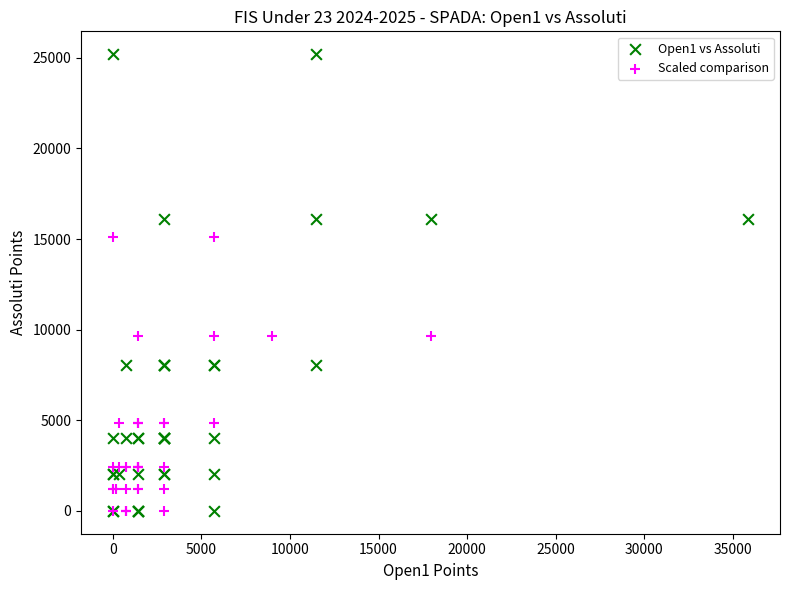

Which series has the widest spread of Y values?

Open1 vs Assoluti